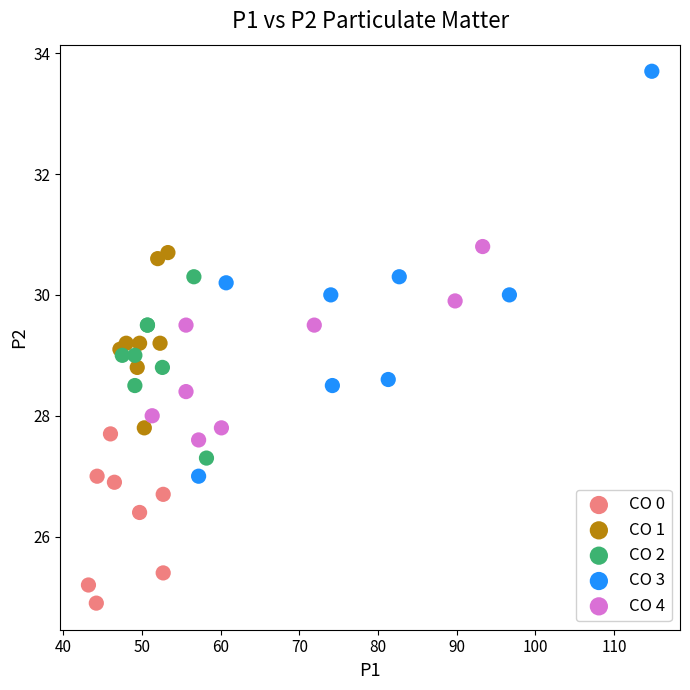

Which series reaches the maximum Y coordinate?

CO 3